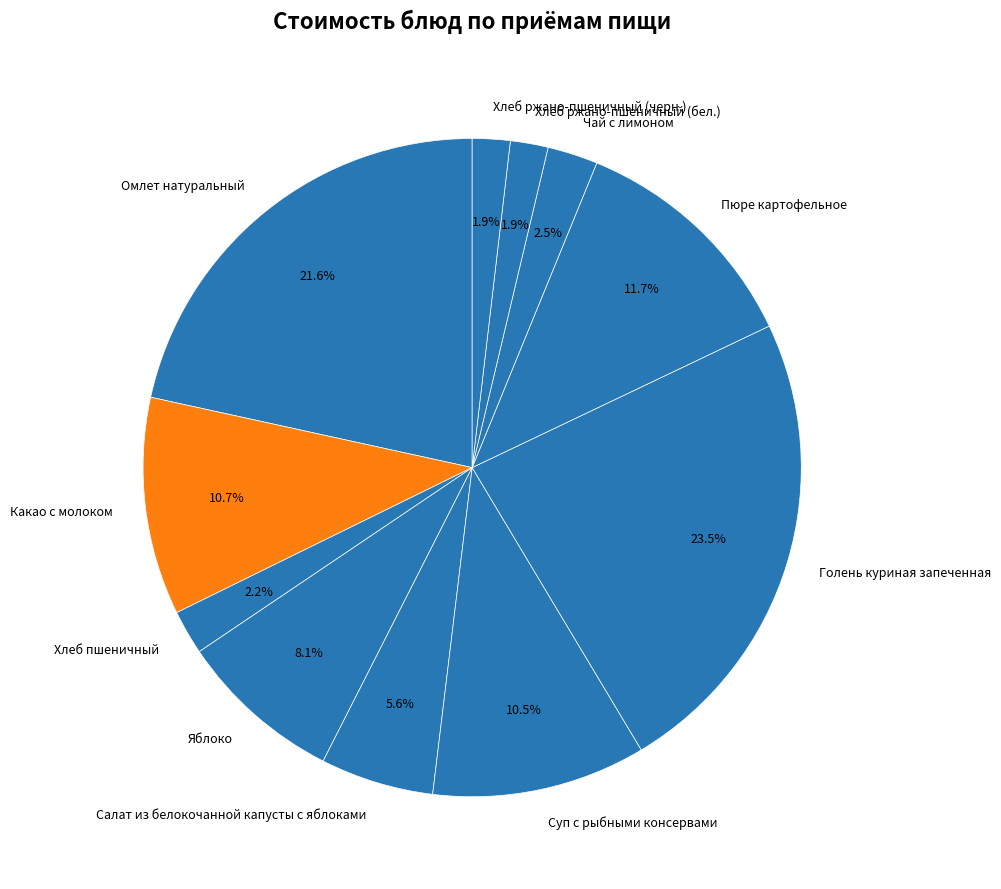

What is the largest slice in the pie chart?

Голень куриная запеченная